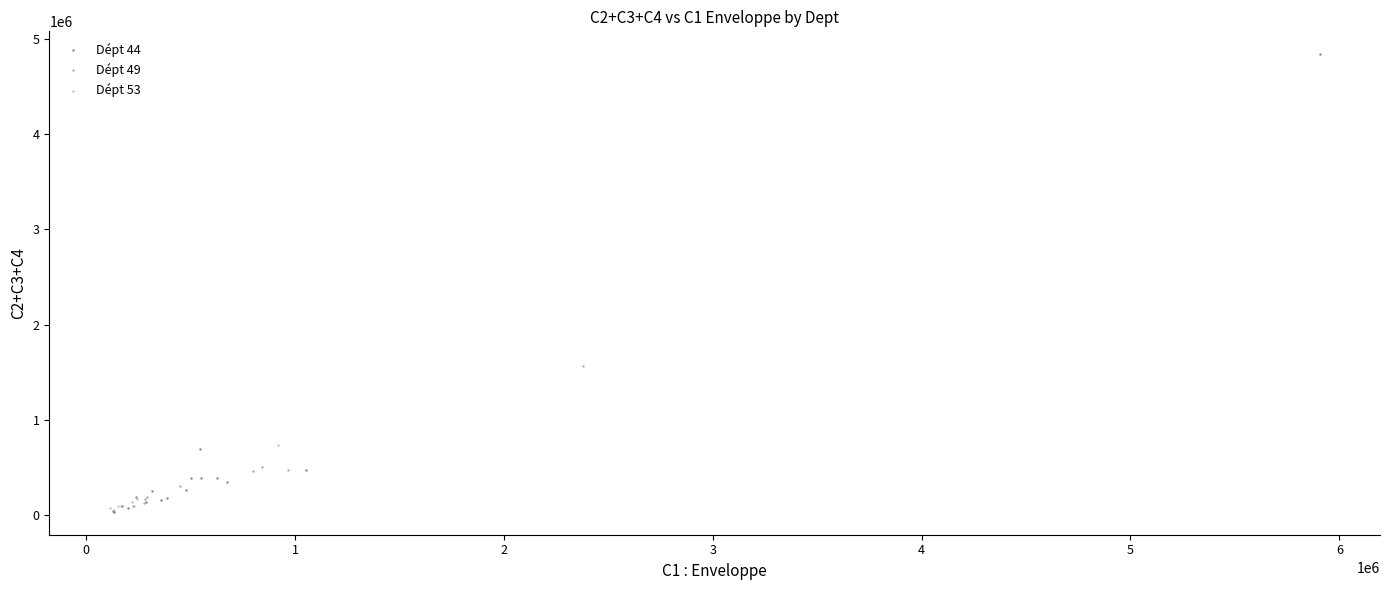

Which series reaches the maximum Y coordinate?

Dépt 44